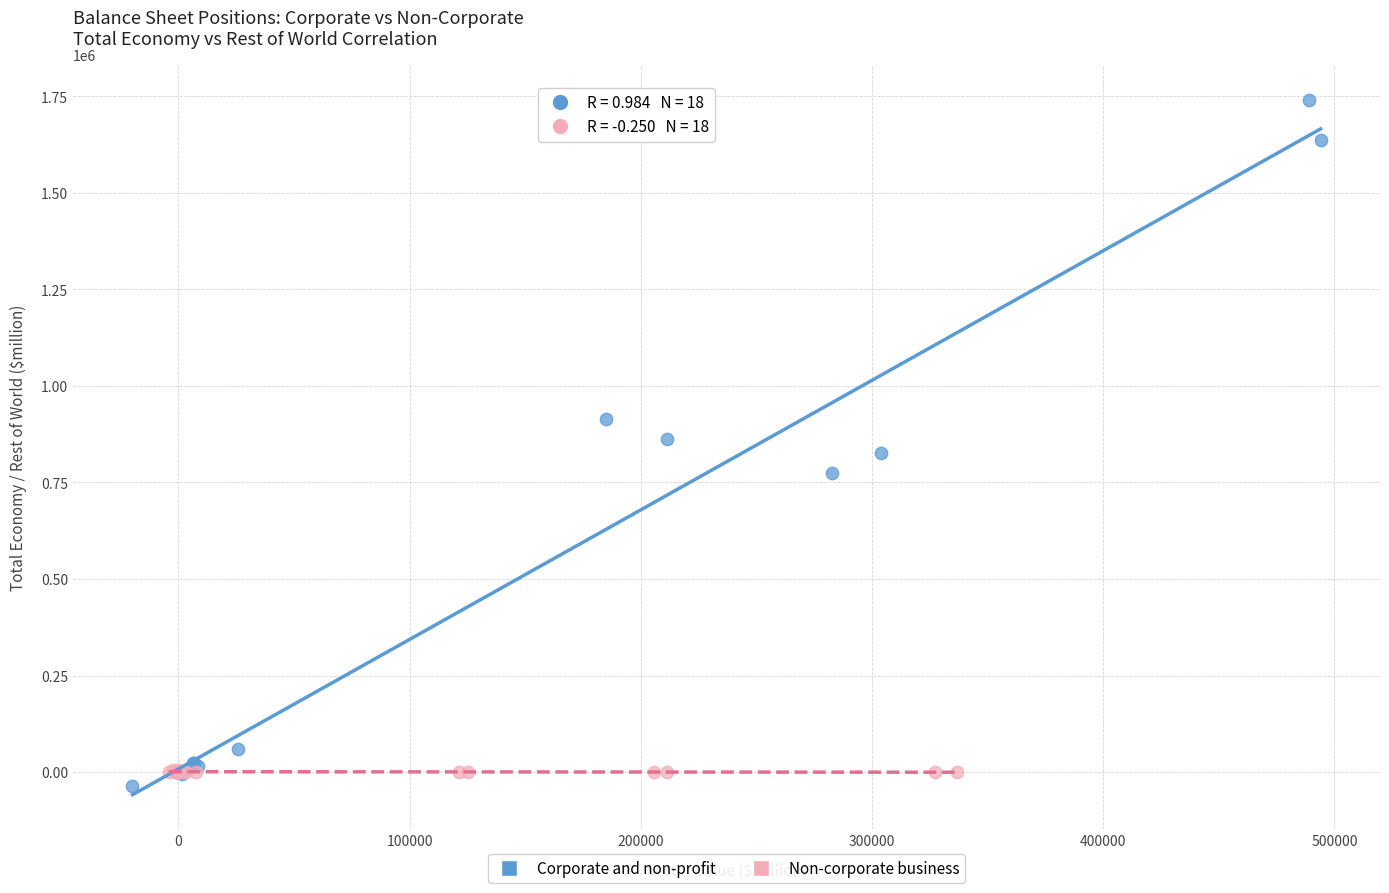

Which series contains the highest Y value?

Corporate and non-profit